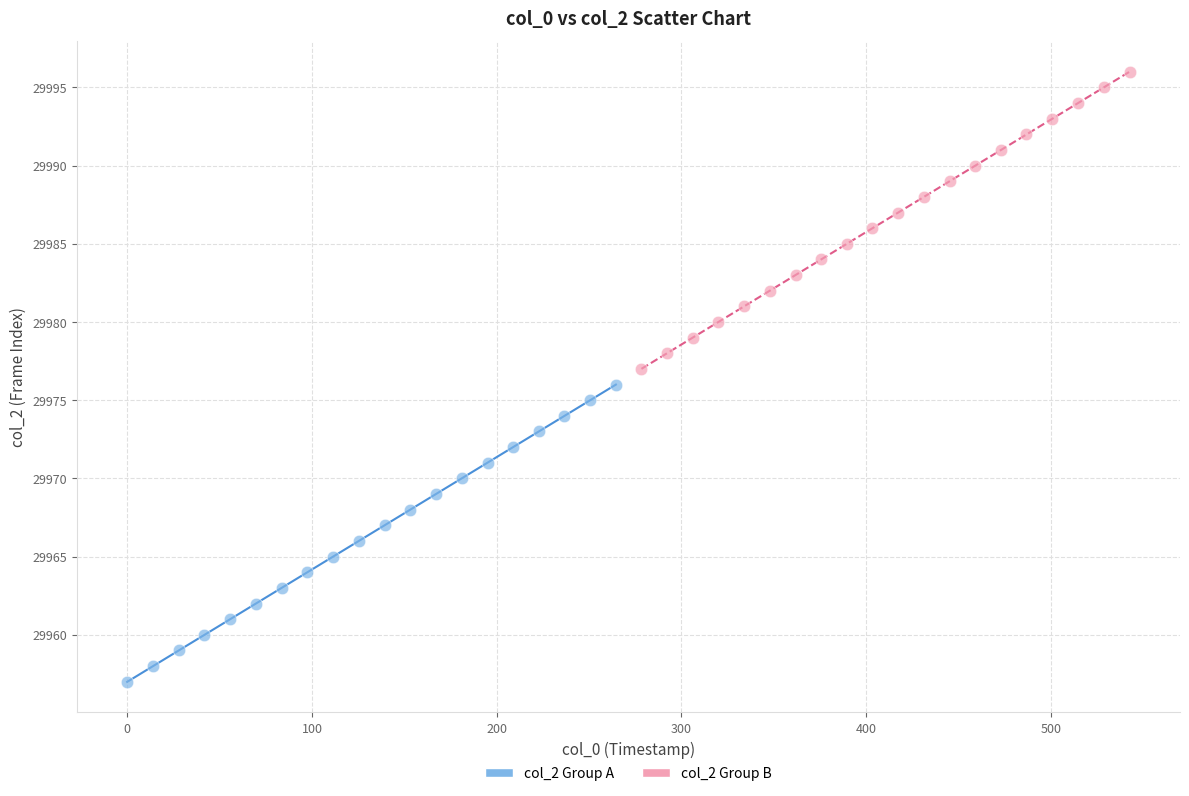

Which series reaches the minimum Y coordinate?

col_2 Group A